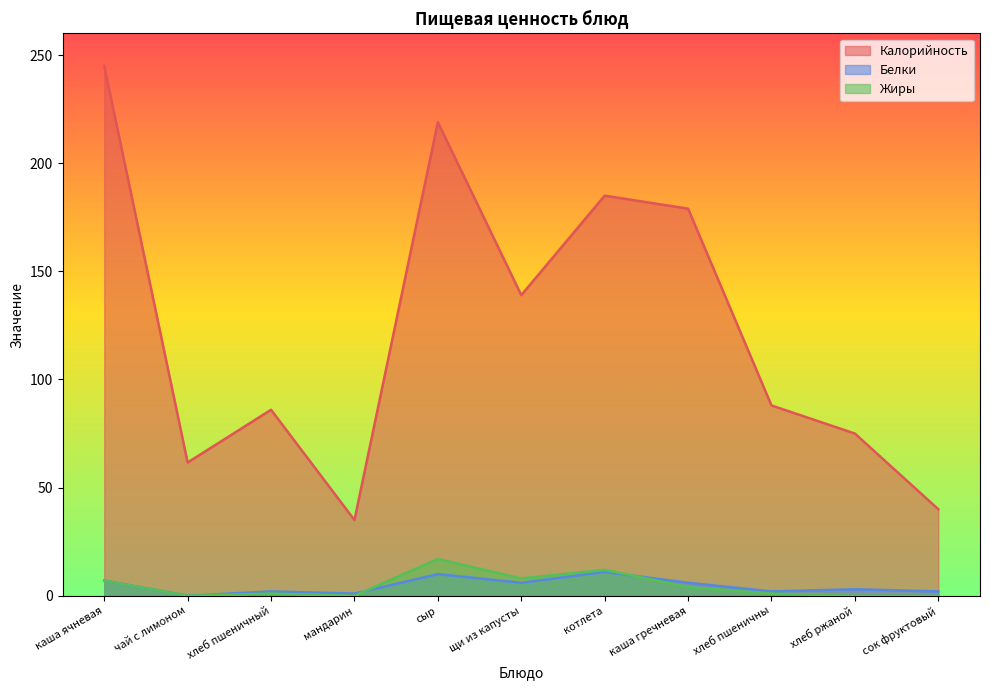

At which category does Жиры reach its first local valley?

чай с лимоном